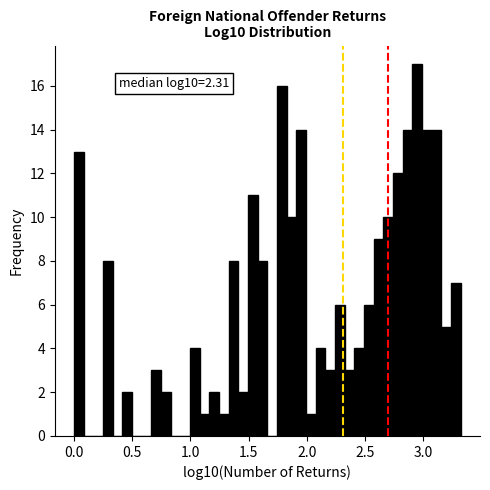

Read against the x-axis, roughly where is the centre of the tallest bar?

2.95